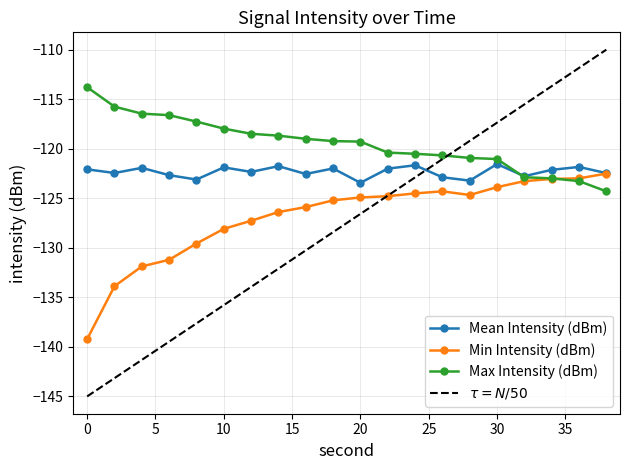

True or false: Mean Intensity (dBm) has more than 1 points higher than both neighbors.

True